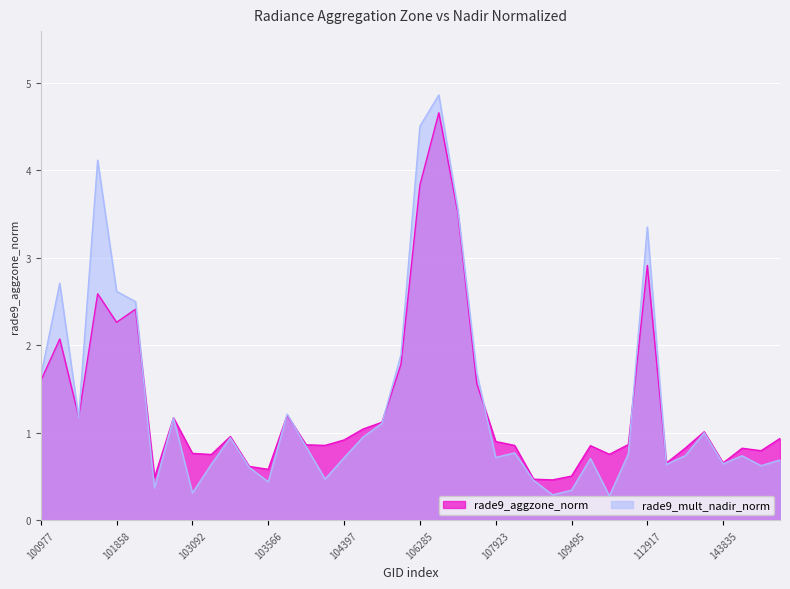

Which series has the widest spread of values?

rade9_mult_nadir_norm